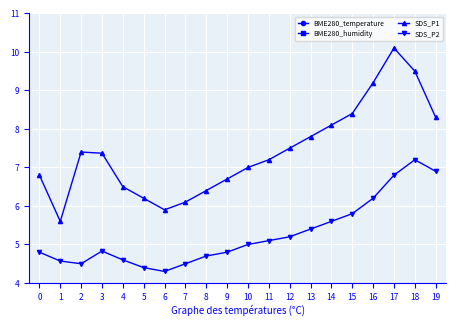

What is the difference between the maximum and second lowest values in the SDS_P1 series?

4.2